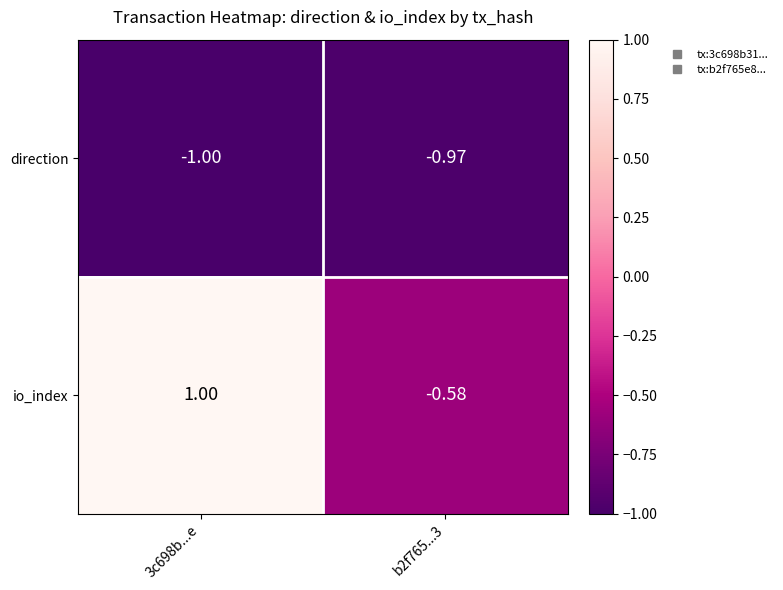

How many distinct data groups are displayed?

2